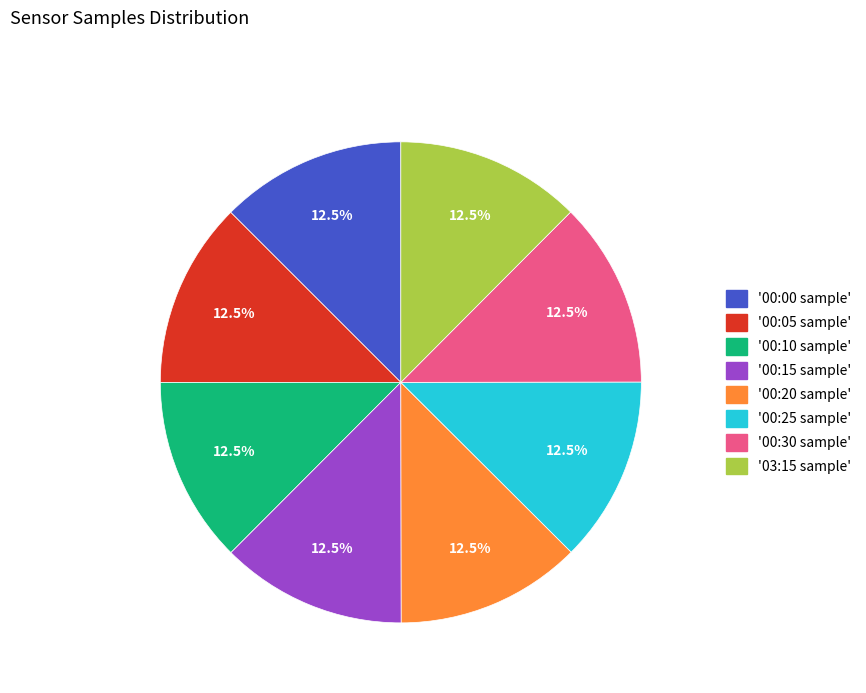

How many slices are in this pie chart?

8